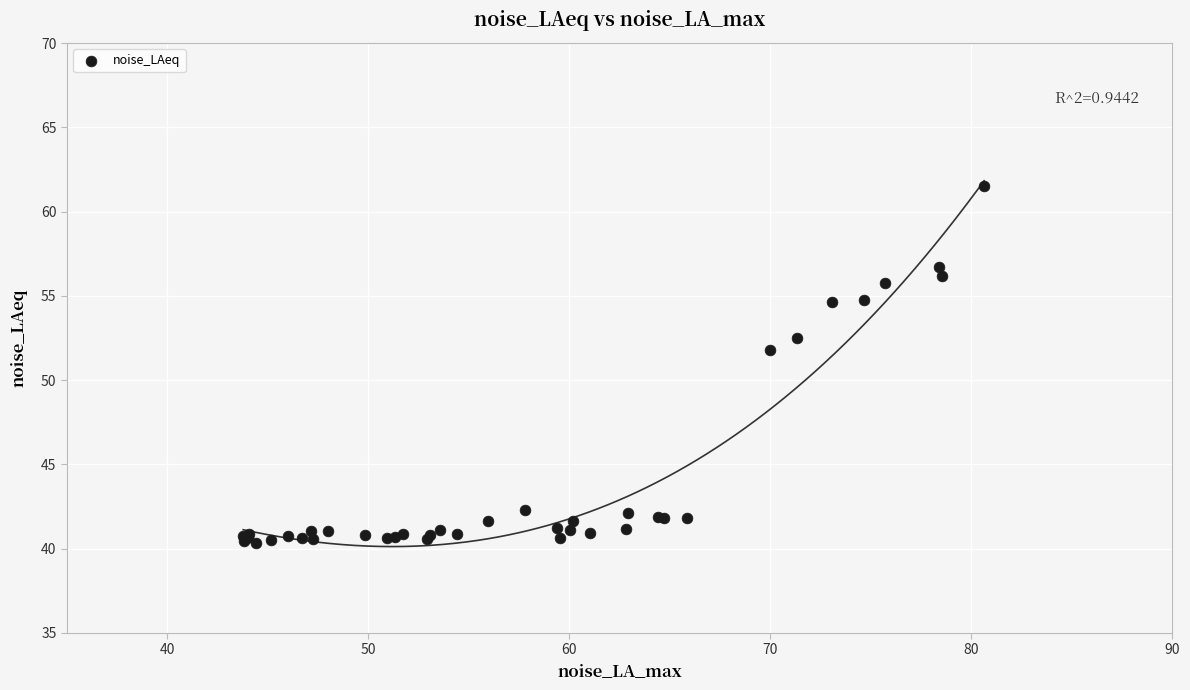

What Y value in the scatter plot is closest to 50?

51.8